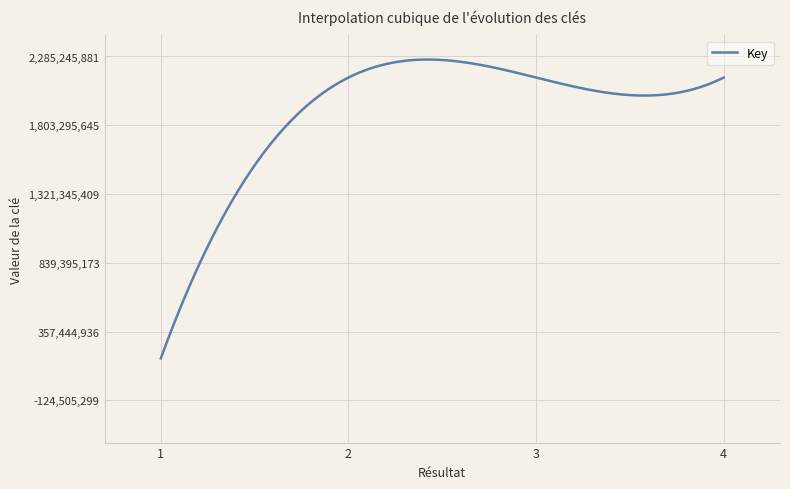

What is the sum of all values?

6583674223